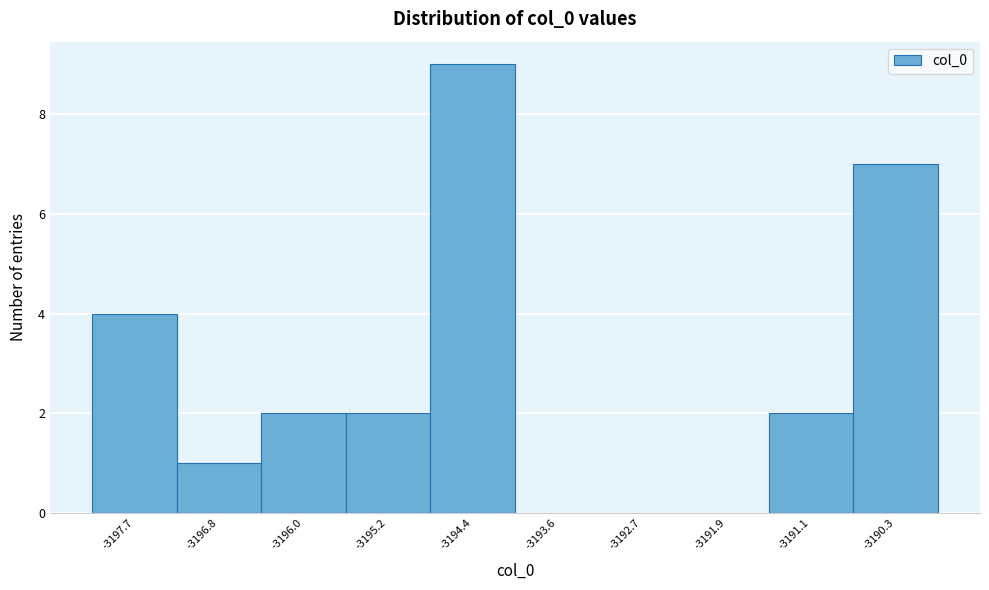

What is the height of the bar covering -3190.7 to -3189.9 on the x-axis? Neither the bar edges nor the heights are printed on the chart, so give them approximately, as read against the axes.

7